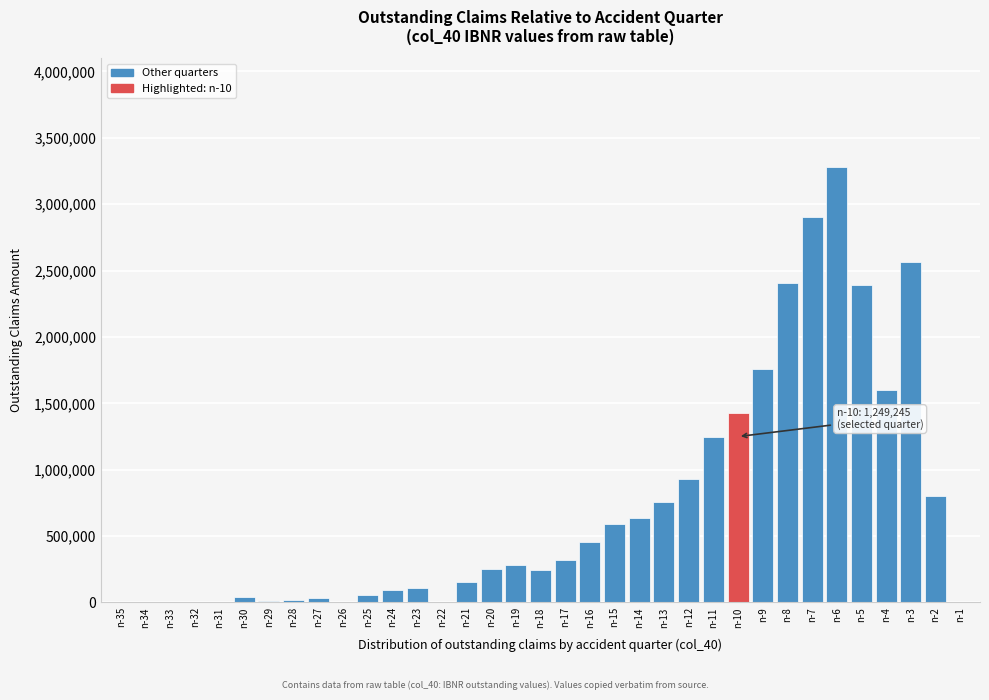

Is it true that the value at n-3 is 2563910.2?

True